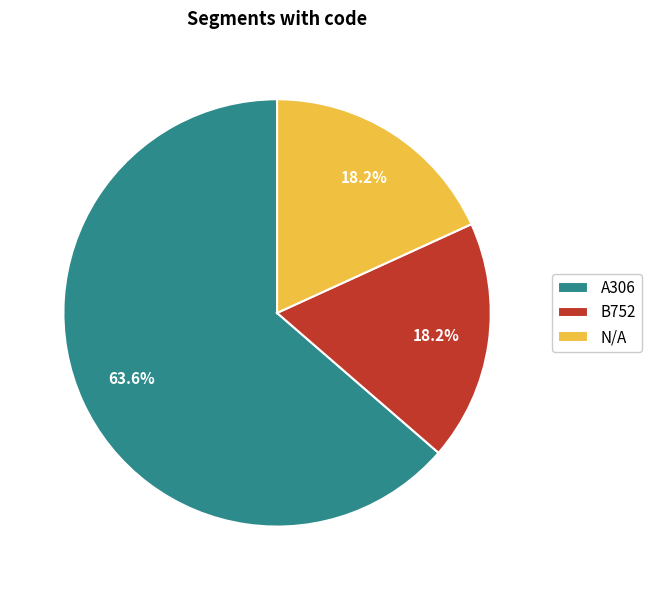

Is it true that N/A is 26% of the pie?

False